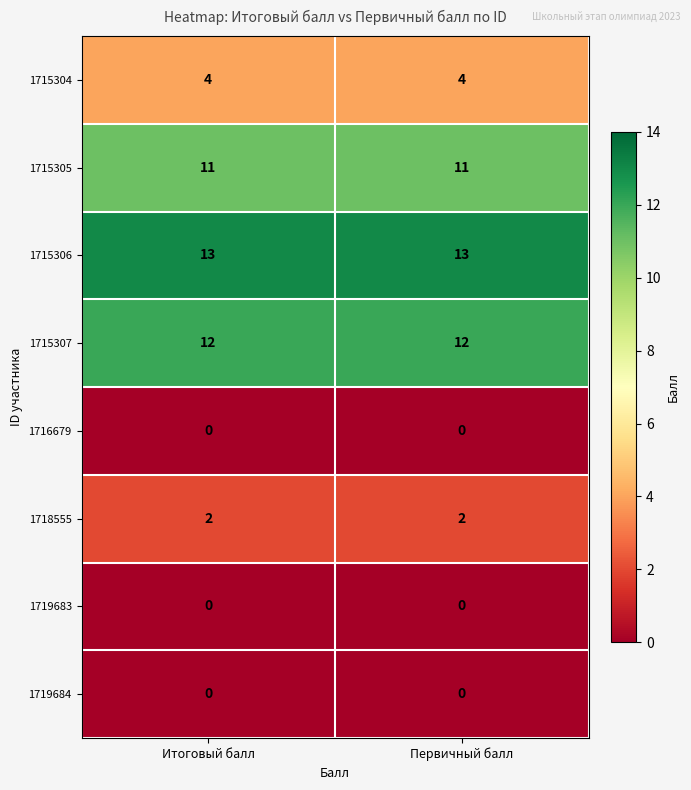

True or false: 1715307 has a value of 12 at Первичный балл.

True